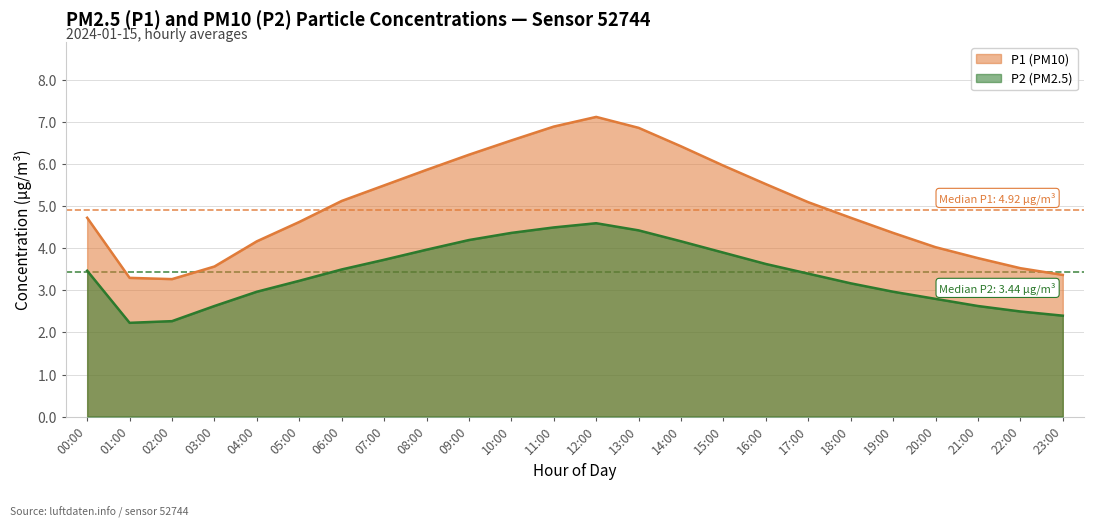

Is the value of P2 at 03:00 greater than the value of P1 at 05:00?

No